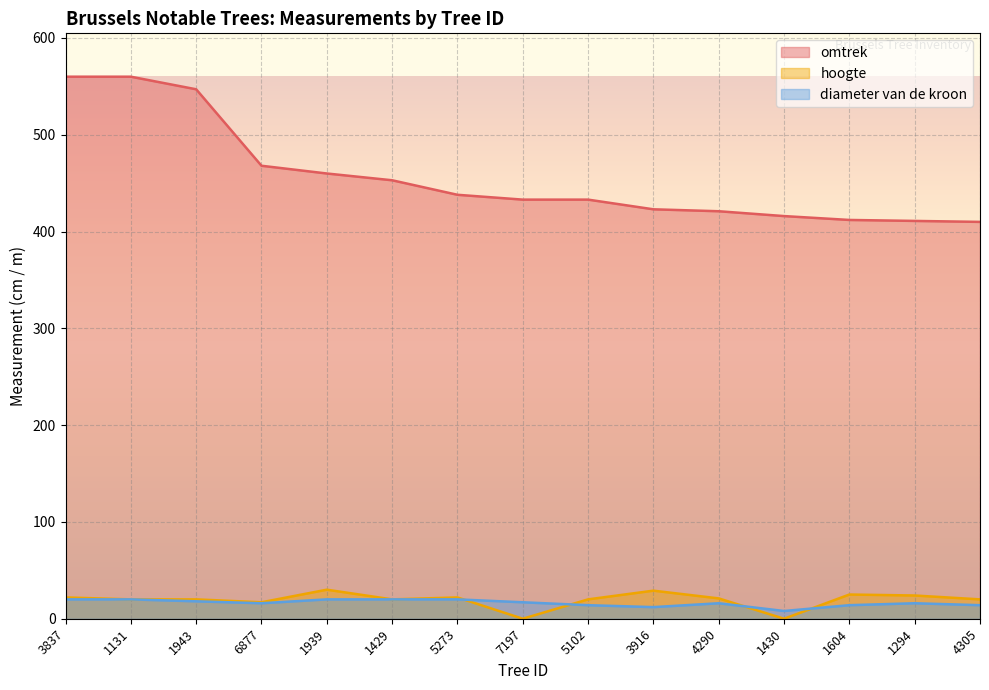

True or false: diameter van de kroon and omtrek cross at least once.

False